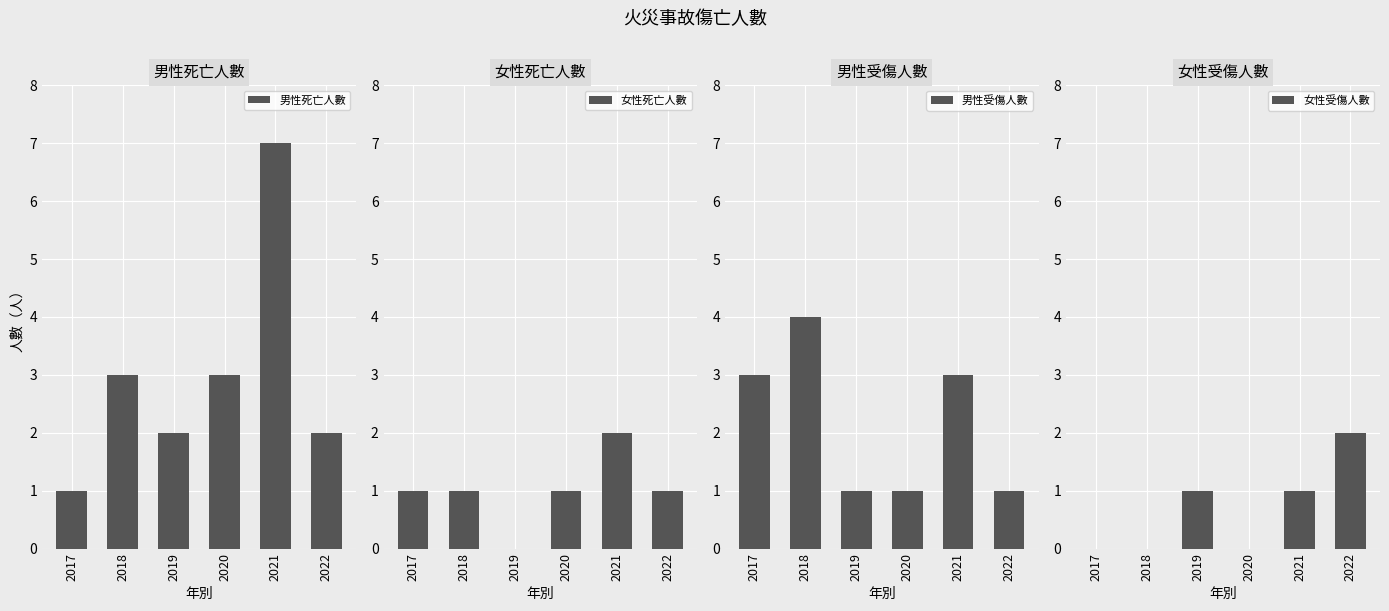

Where is 女性死亡人數 nearest to the value 1?

2017